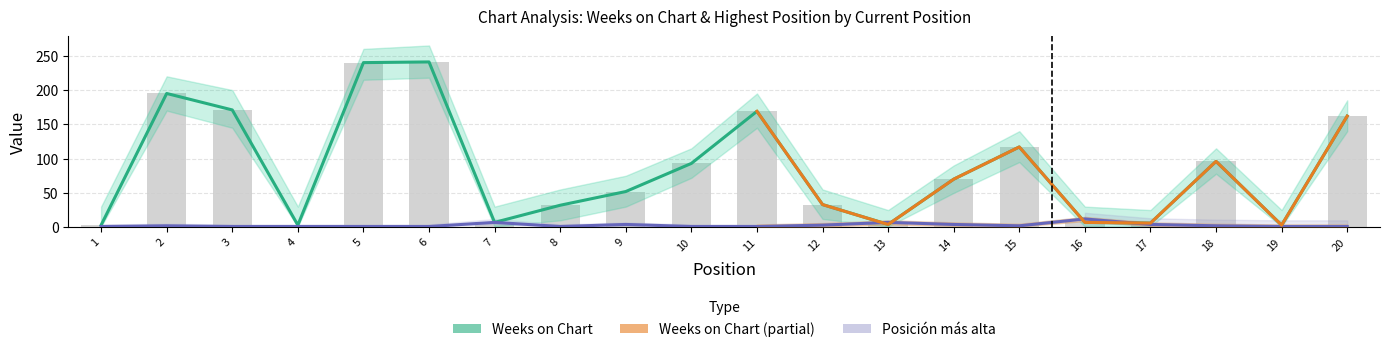

How many categories are shown in the chart?

20